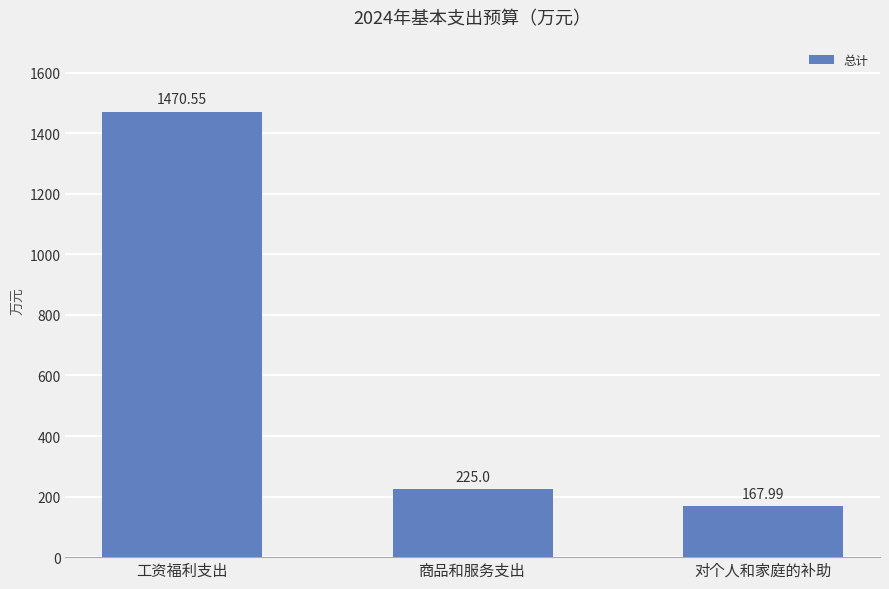

List the labels in order of value, smallest first.

对个人和家庭的补助, 商品和服务支出, 工资福利支出